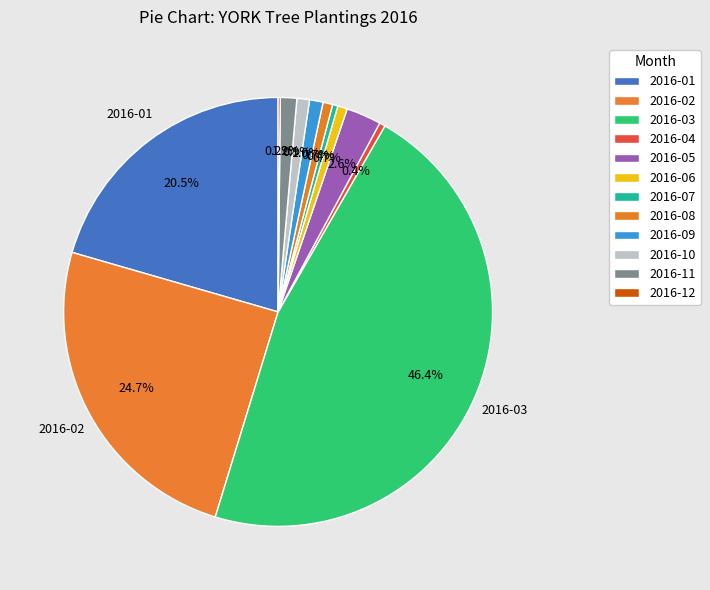

Count the number of slices in the pie.

12